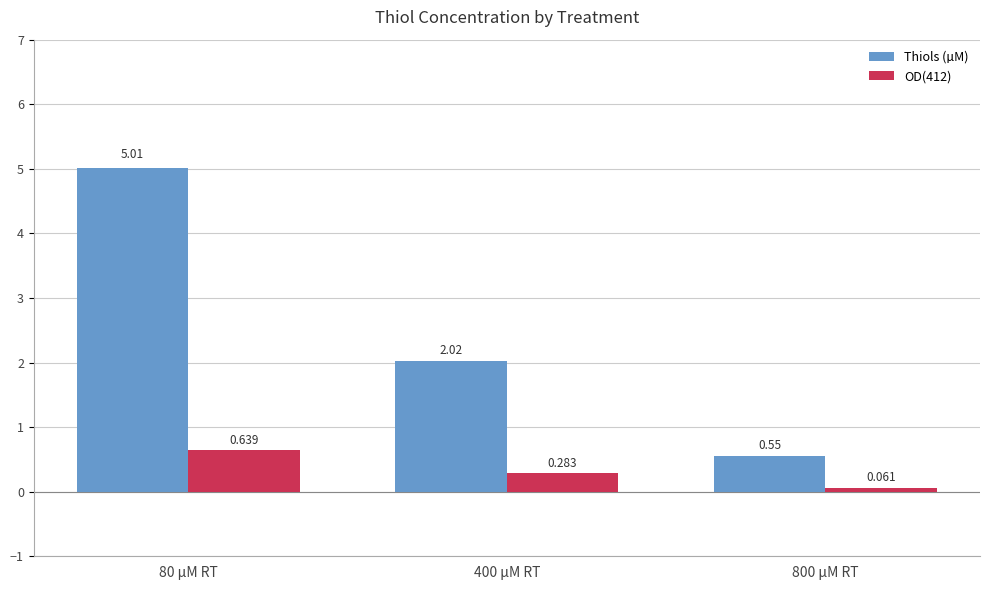

Which series changed the most between 80 µM RT and 800 µM RT?

Thiols (µM)